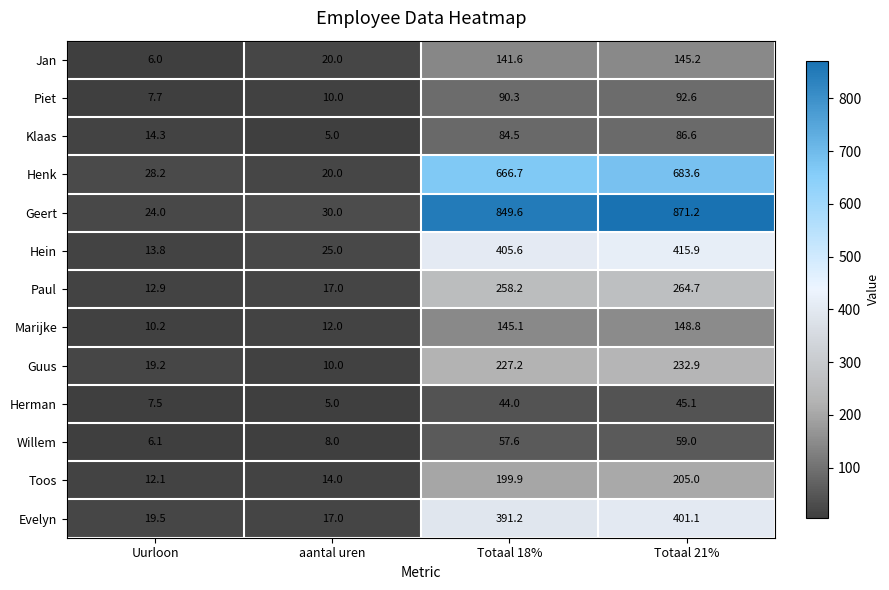

Read the Klaas value at Totaal 18%.

84.5